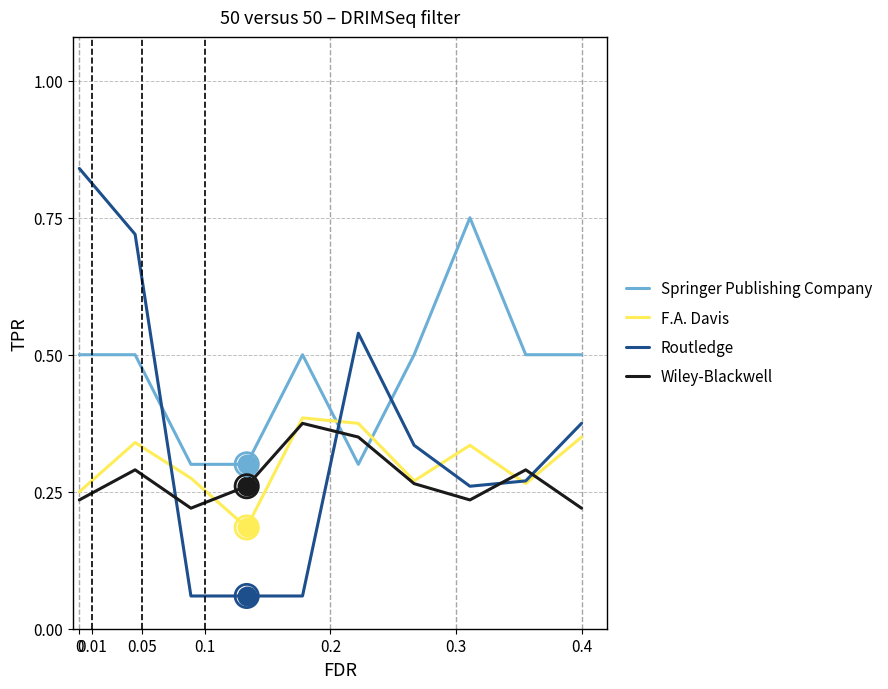

Which series has the largest total across all categories?

Springer Publishing Company